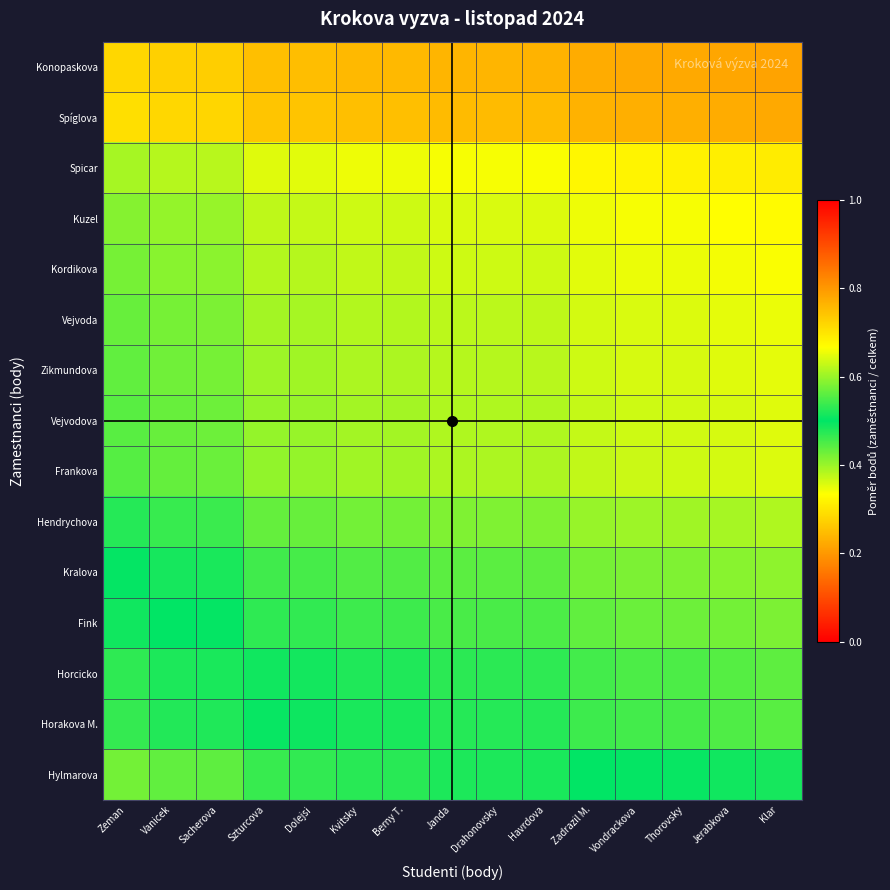

Count the number of categories in the chart.

15